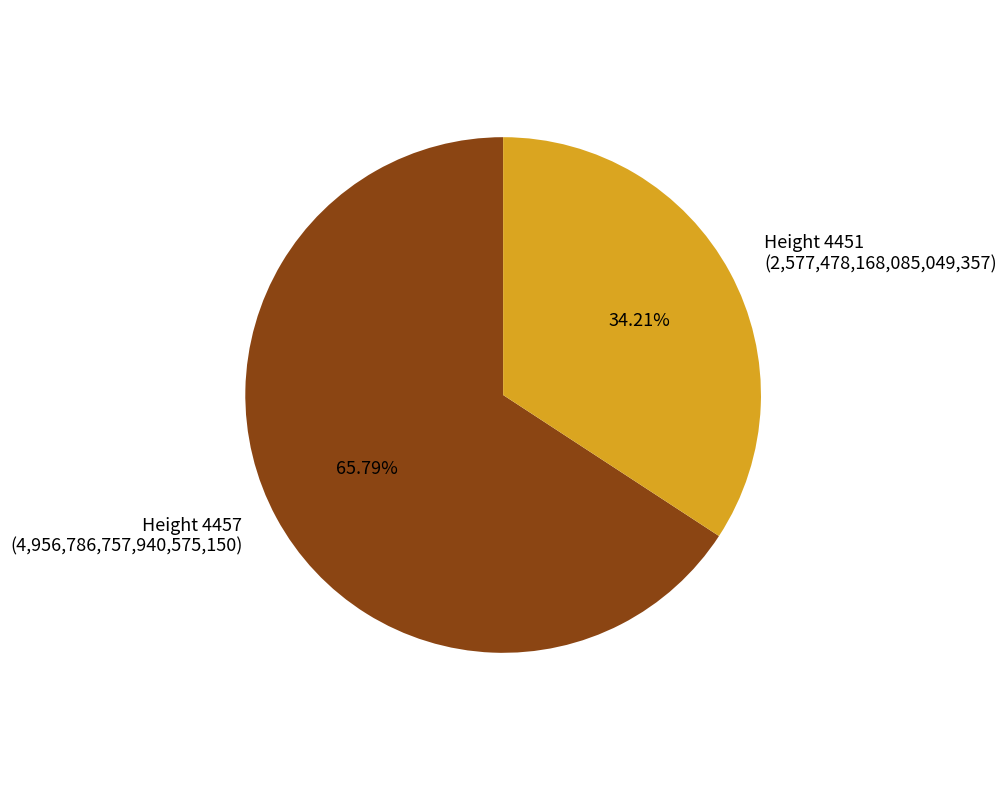

What portion of the pie excludes Height 4451?

65.8%